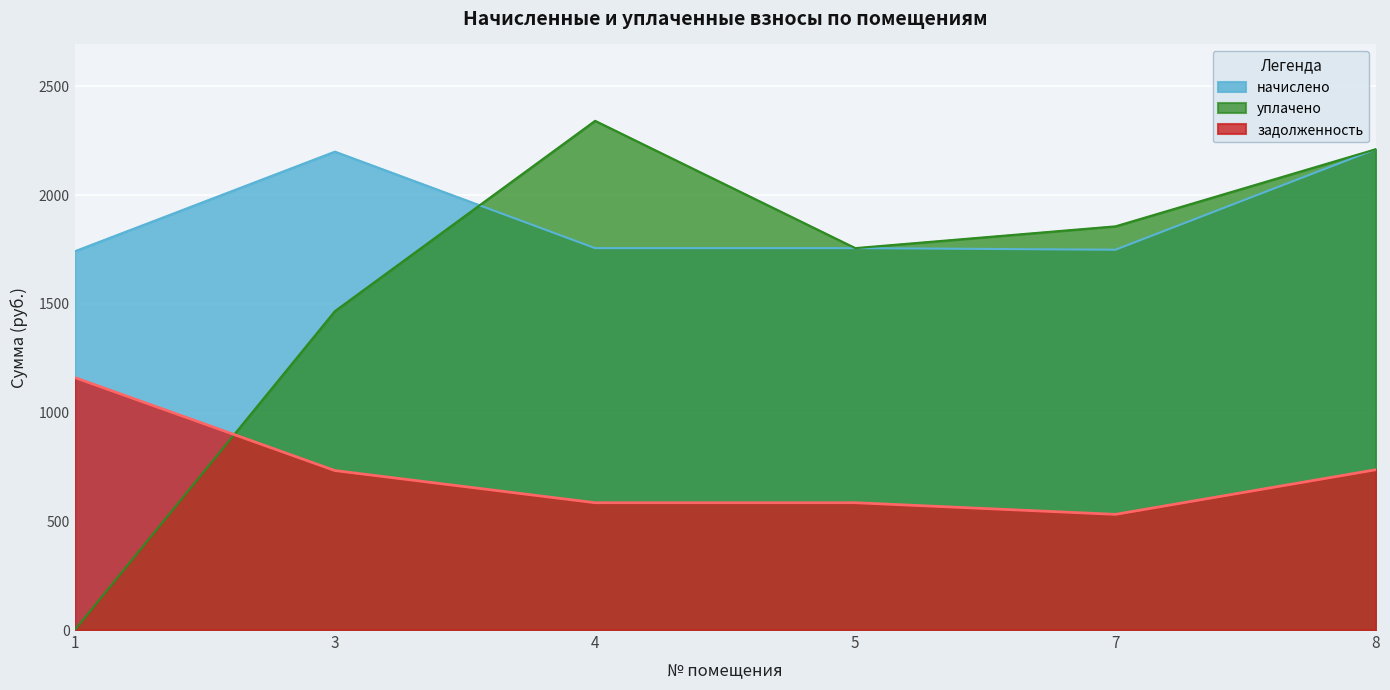

What is the sum of the задолженность values at 8 and 3?

1470.1